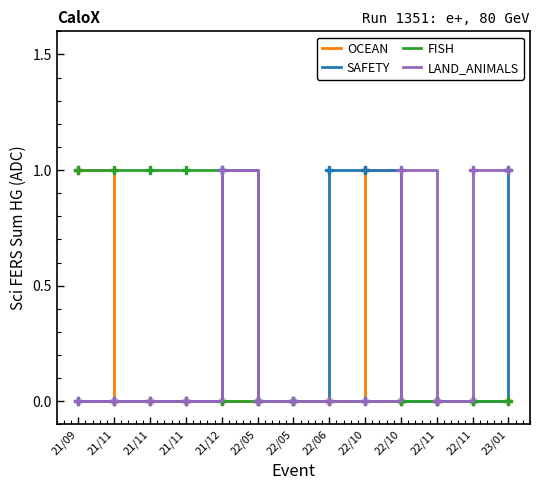

How many intersections are there between FISH and LAND_ANIMALS?

1